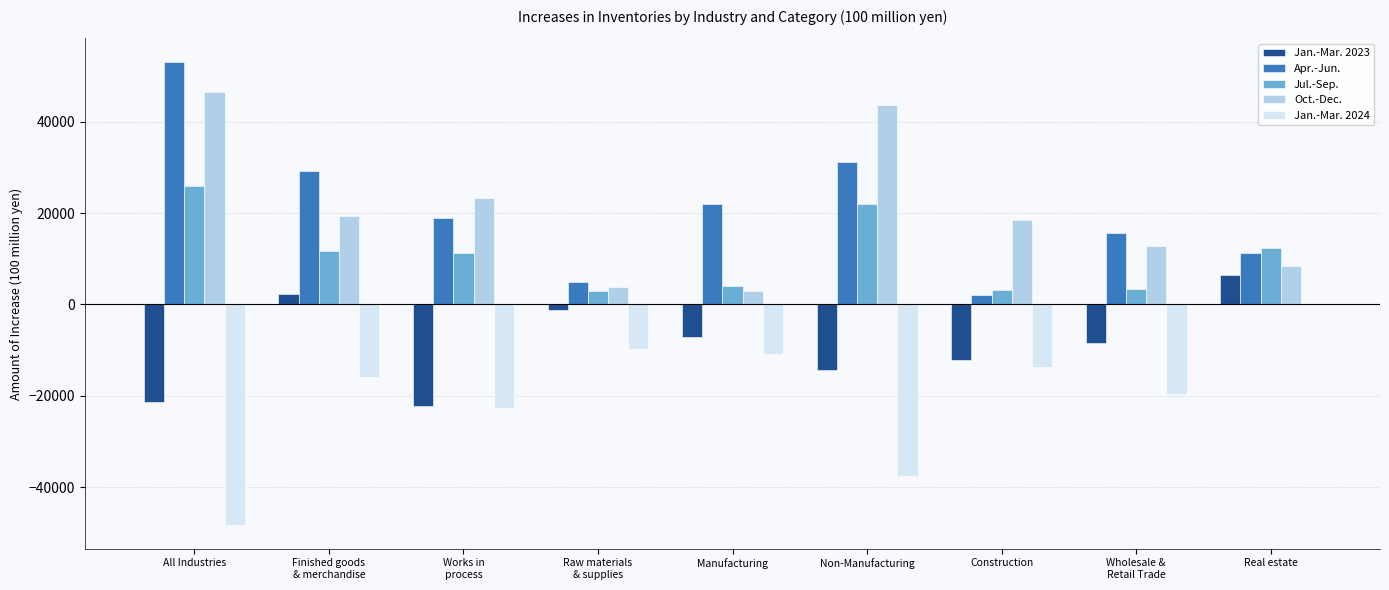

What is the sum of the Jan.-Mar. 2023 values at Non-Manufacturing and Finished goods
& merchandise?

-12136.9